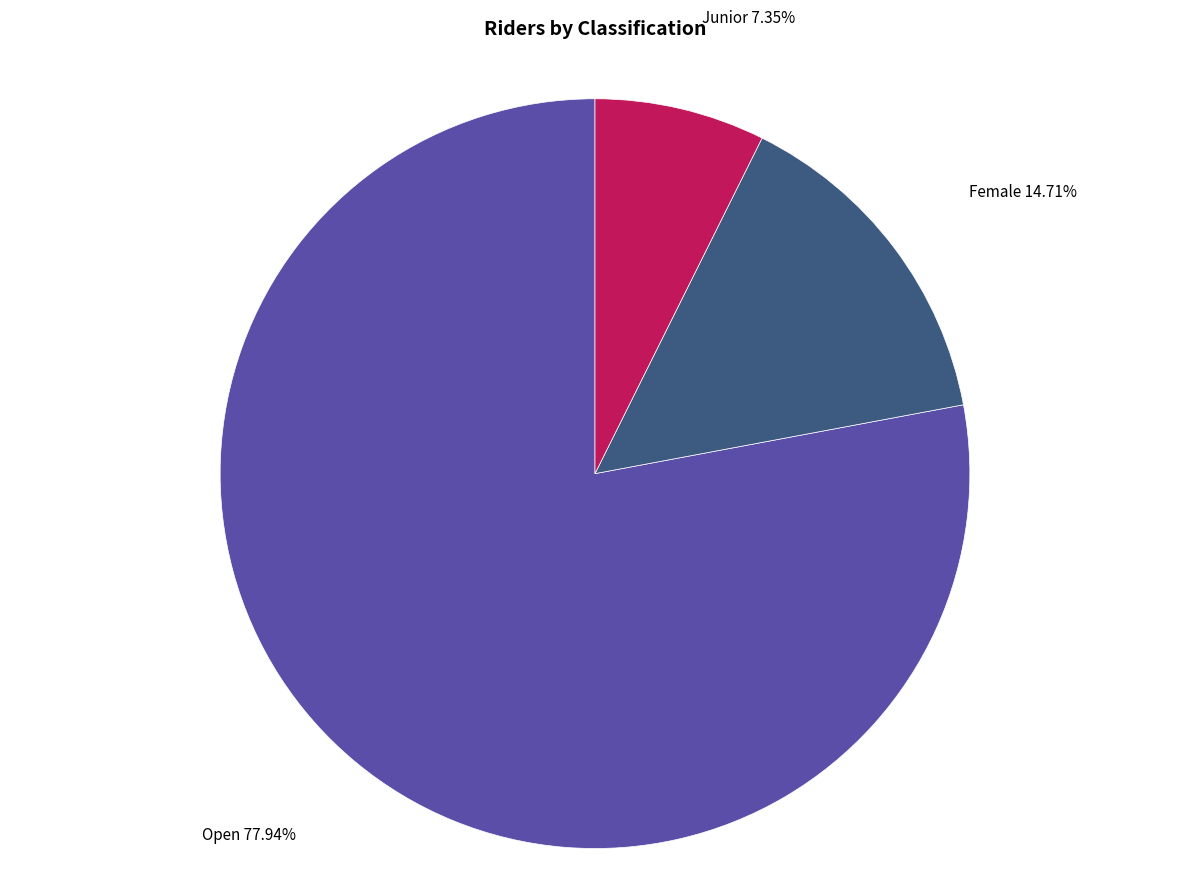

Does any single category account for the majority?

Yes